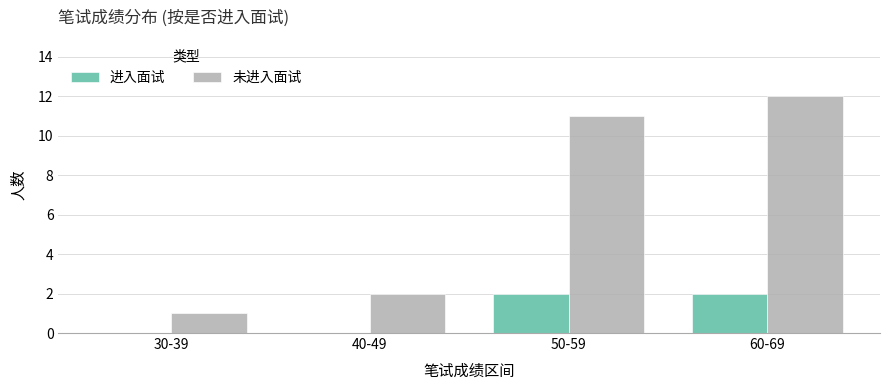

Does the chart contain stacked bars?

No